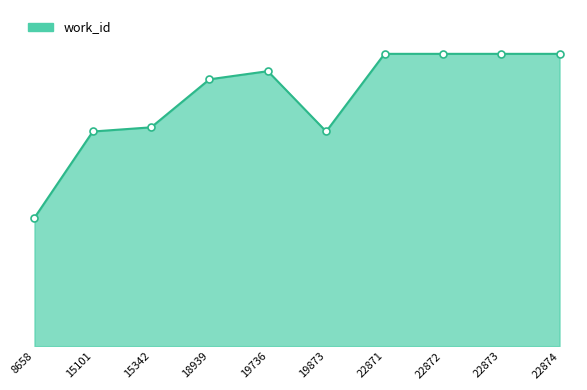

Is this an area chart (filled region under the line)?

Yes